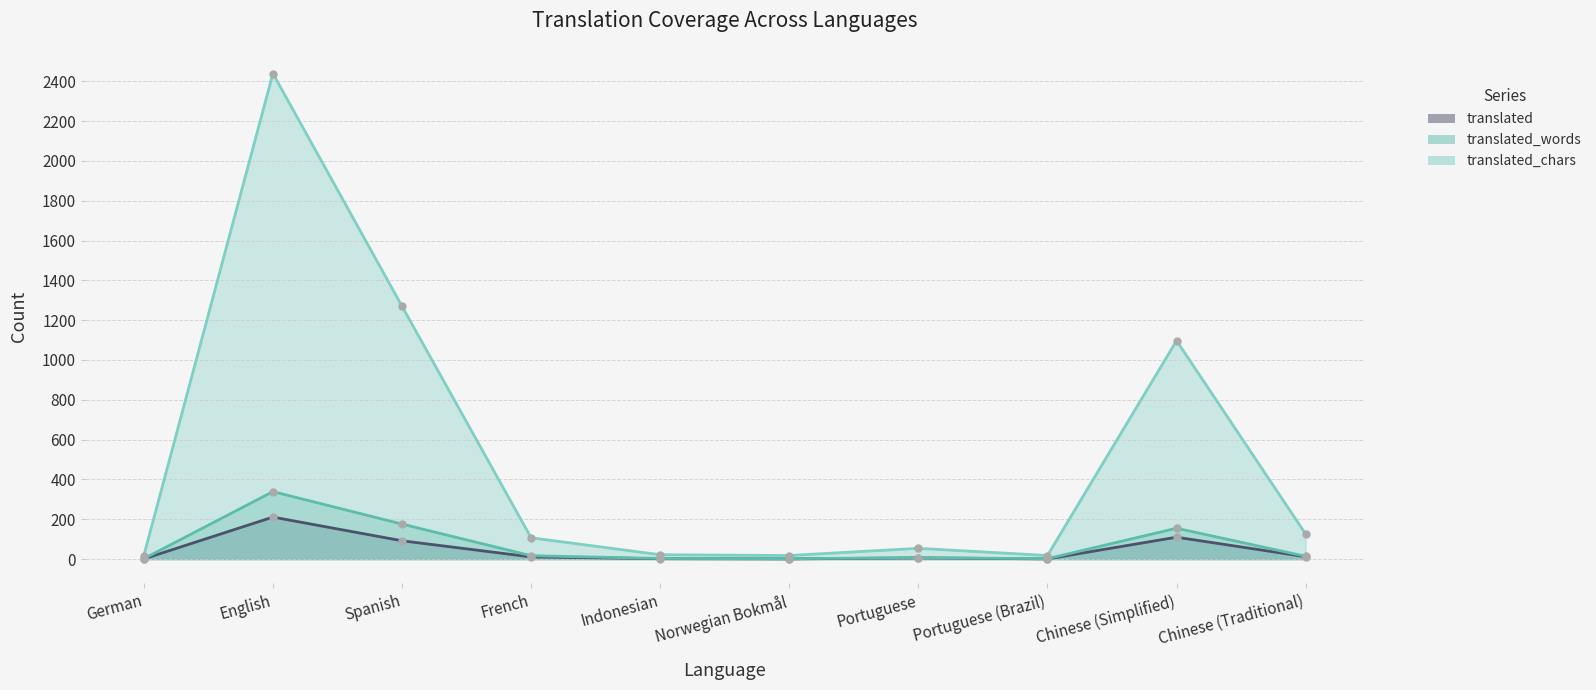

Where is the first local maximum for translated_chars?

English